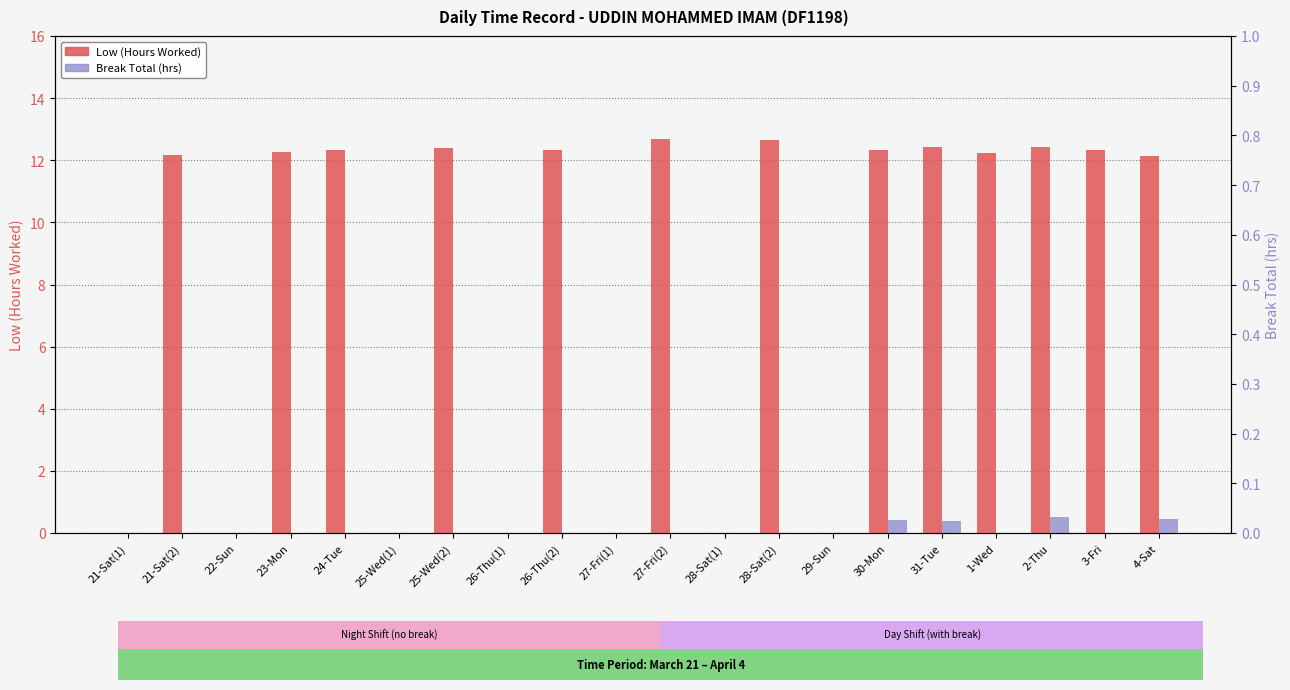

At how many categories does at least one series exceed 8?

13